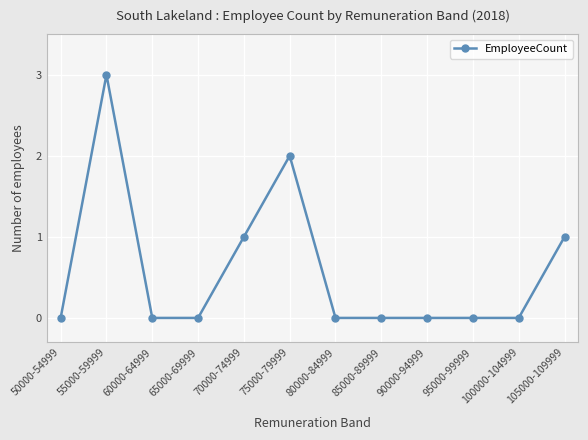

Count the values in the range 0 to 1.

10